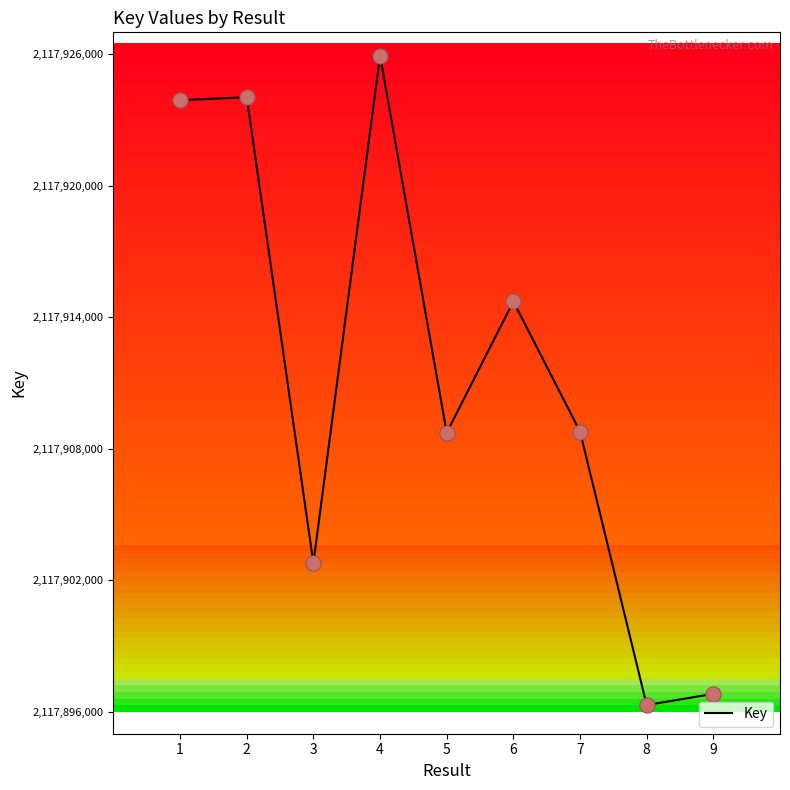

What is the ratio of the value at 8 to the value at 6?

1.0